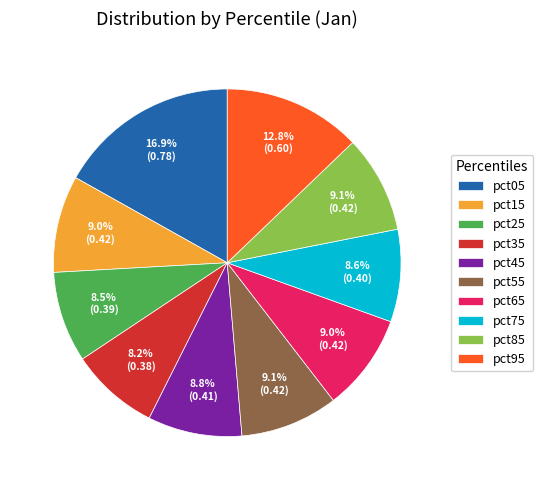

Combined, what portion of the pie is pct75 and pct85?

17.7%